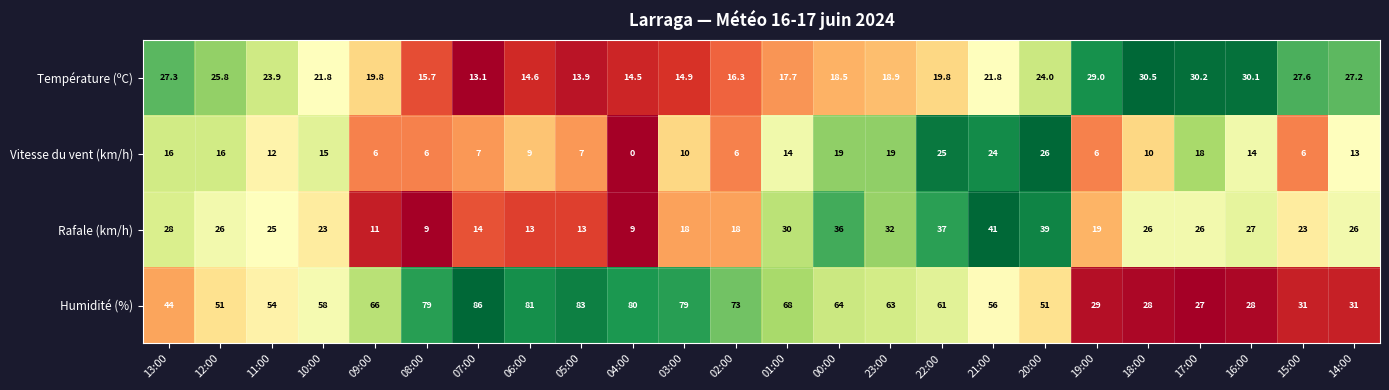

True or false: Humidité (%) has a value of 28.0 at 18:00.

True